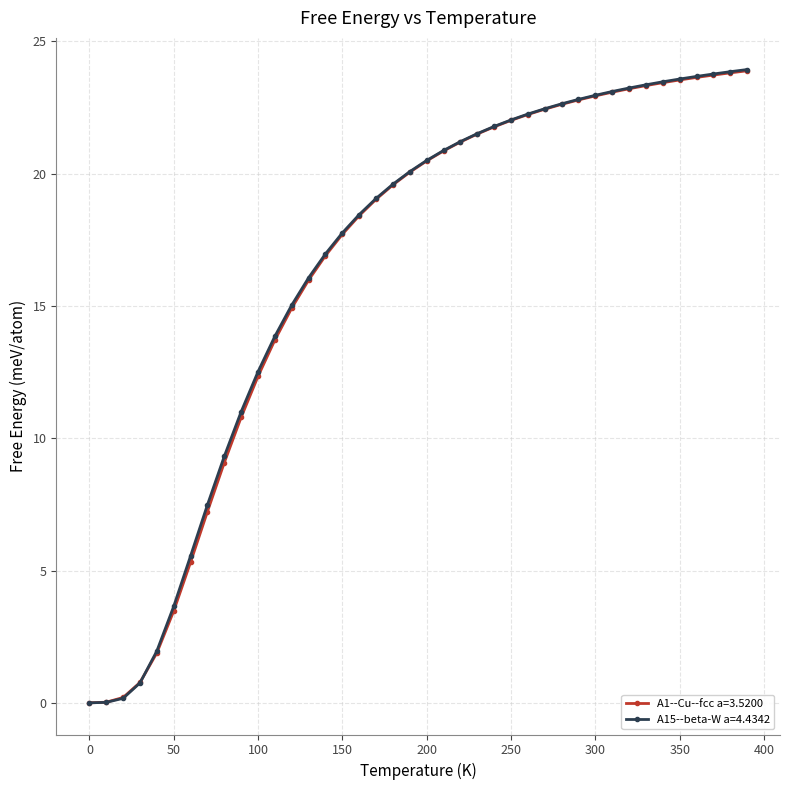

How many lines are shown in the chart?

2